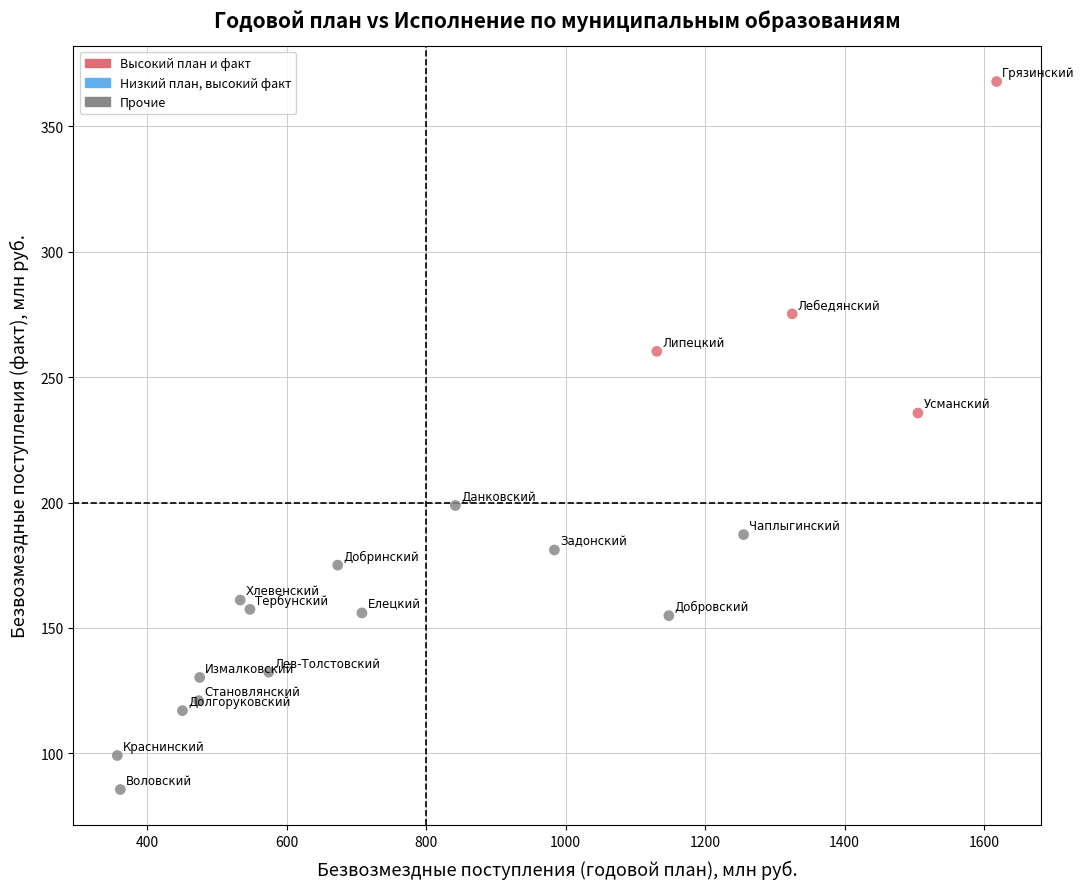

What is the range of X values (max minus min)?

1261.4